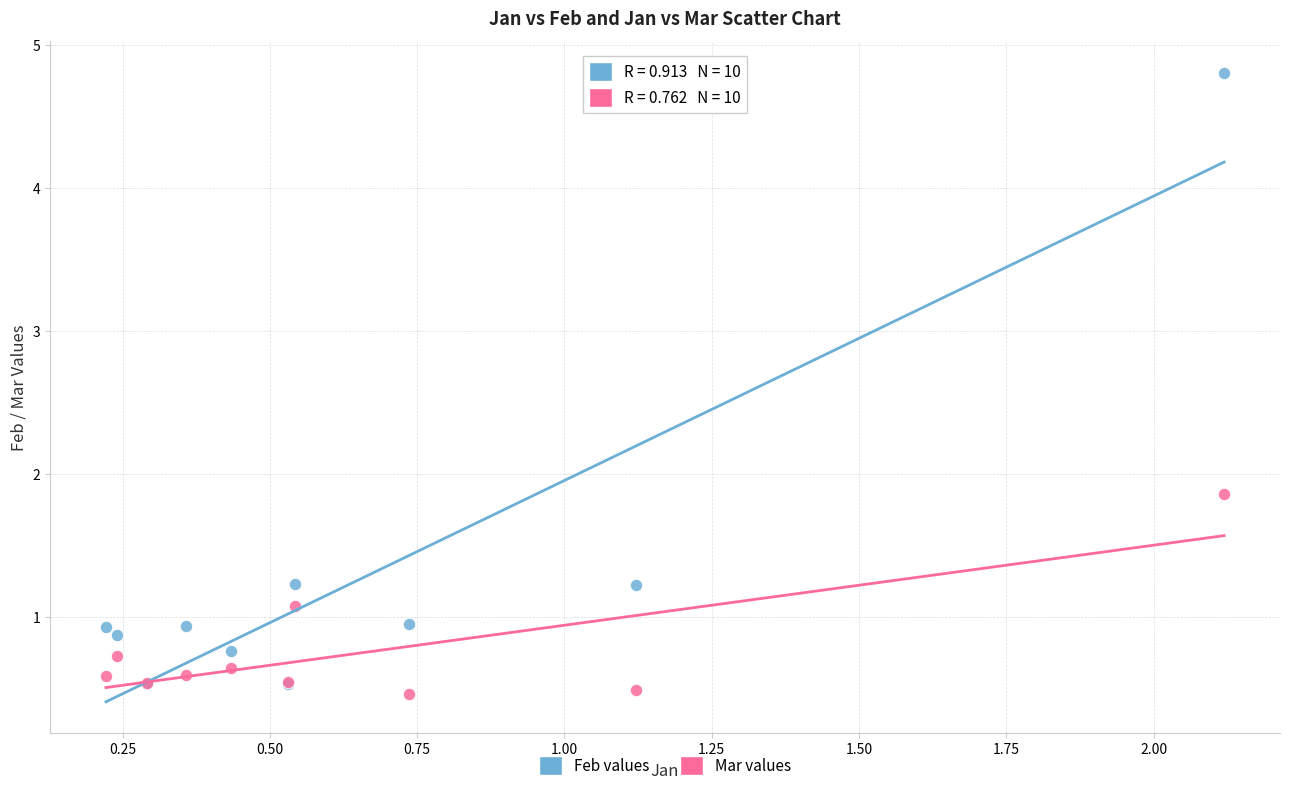

Which series reaches the minimum Y coordinate?

Mar values